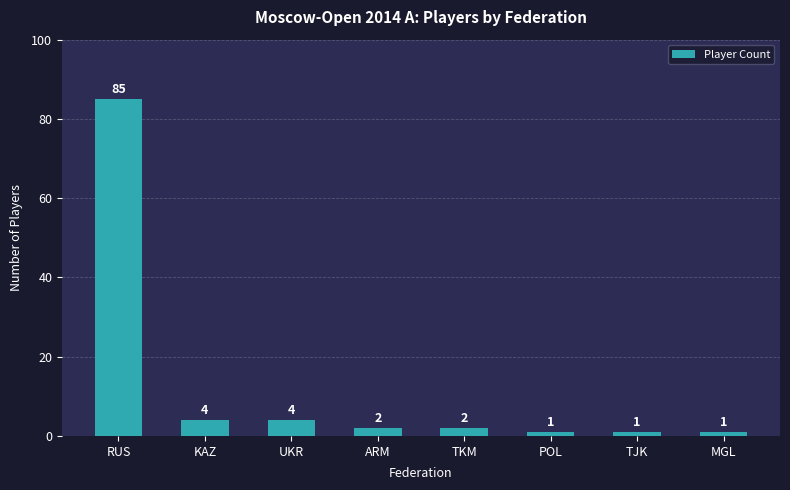

The value at RUS is 133. True or false?

False